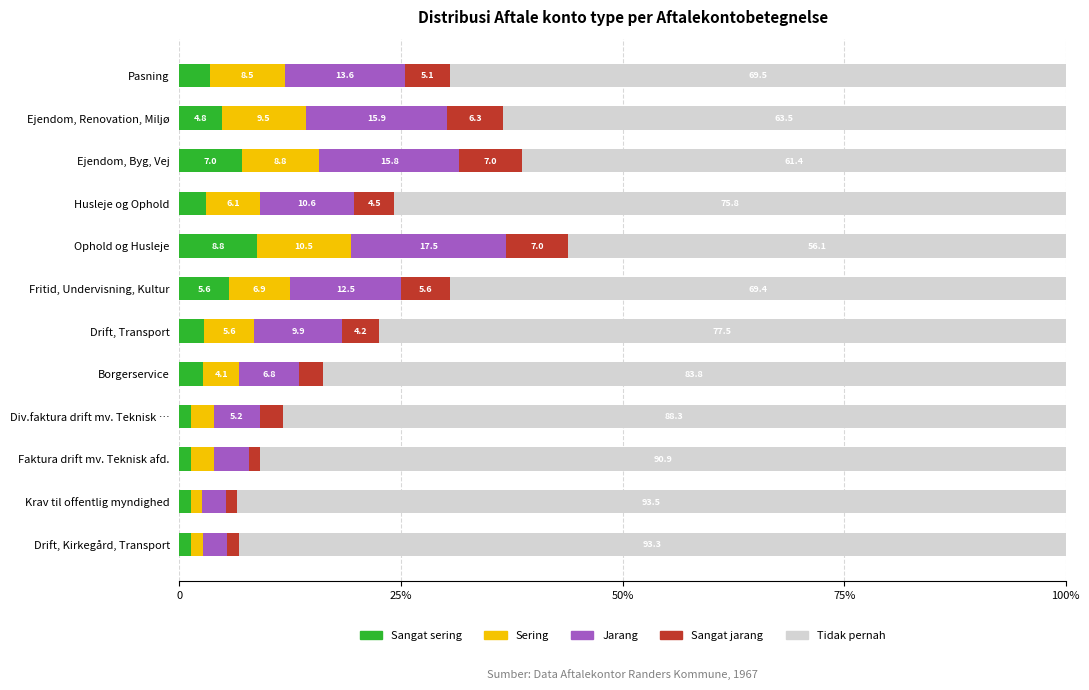

What are all the series names shown in the legend?

Sangat sering, Sering, Jarang, Sangat jarang, Tidak pernah